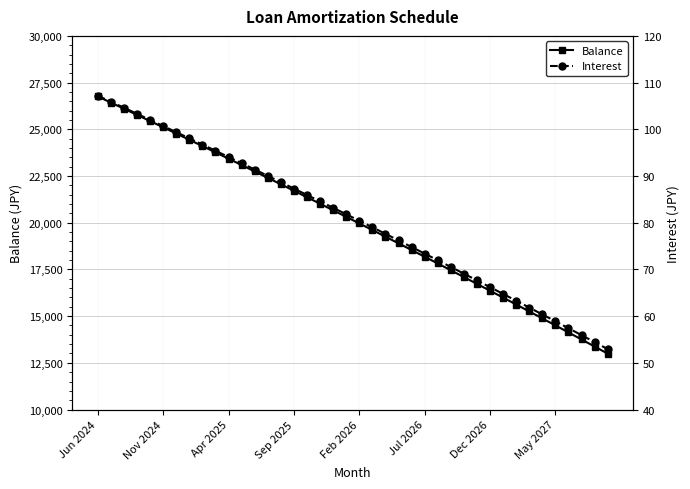

What is the average value of the Balance series?

20047